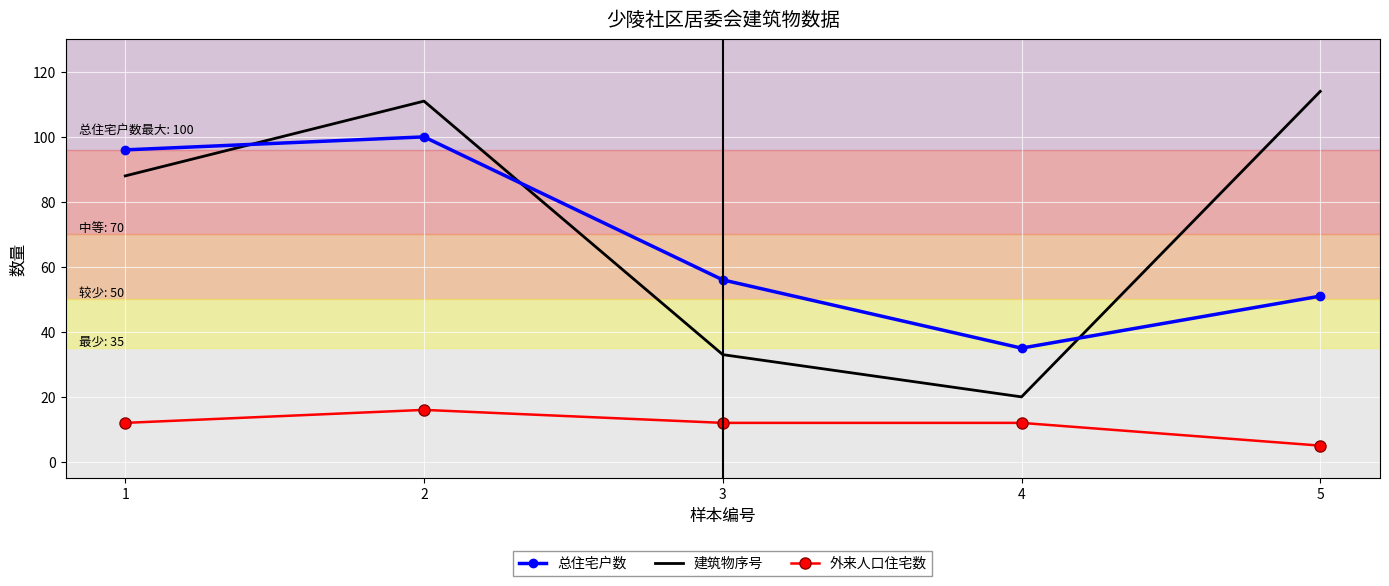

Which series has the largest total across all categories?

建筑物序号